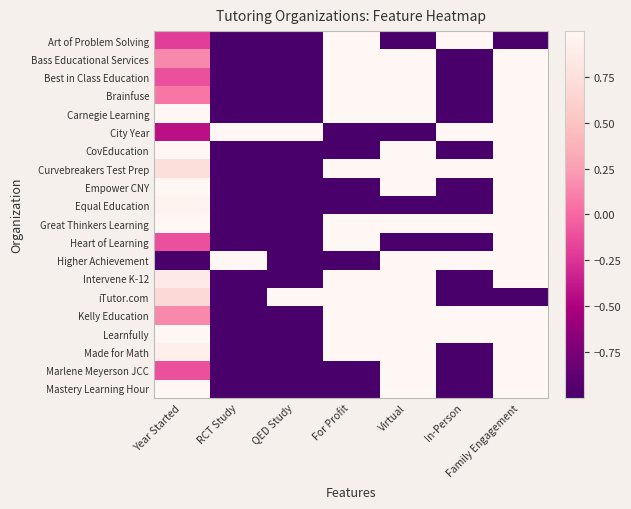

What is the total value across all series at For Profit?

6.0